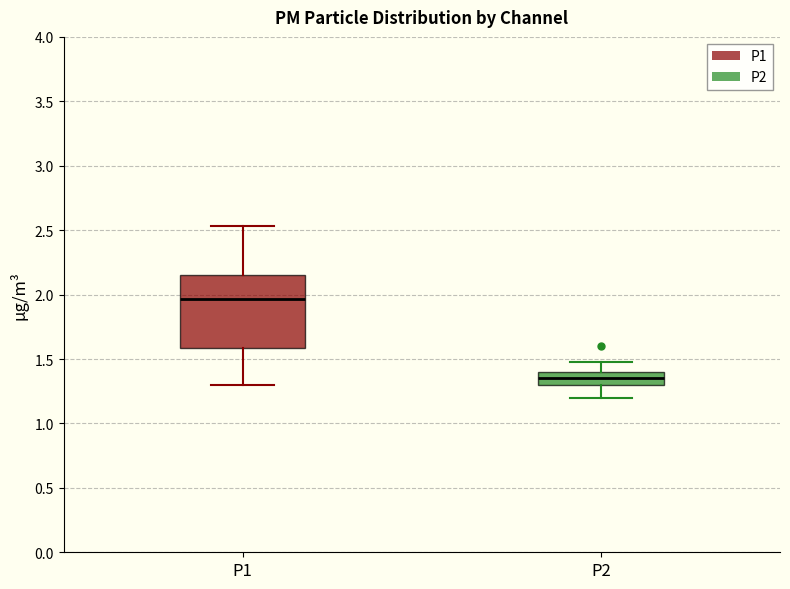

Which box's median line is the lowest?

P2